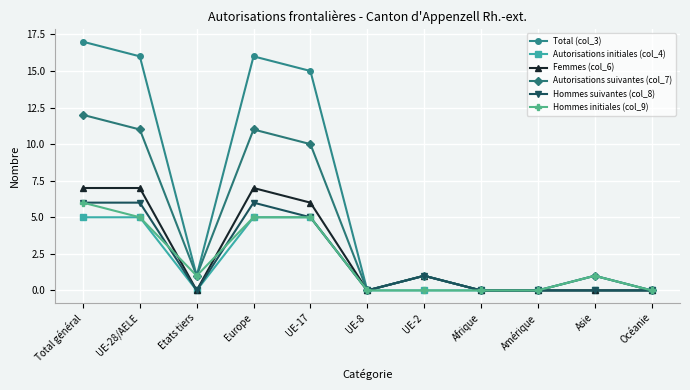

Reading left to right, extract all data points from this chart.

Total (col_3): Total général=17	UE-28/AELE=16	Etats tiers=1	Europe=16	UE-17=15	UE-8=0	UE-2=1	Afrique=0	Amérique=0	Asie=1	Océanie=0
Autorisations initiales (col_4): Total général=5	UE-28/AELE=5	Etats tiers=0	Europe=5	UE-17=5	UE-8=0	UE-2=0	Afrique=0	Amérique=0	Asie=0	Océanie=0
Femmes (col_6): Total général=7	UE-28/AELE=7	Etats tiers=0	Europe=7	UE-17=6	UE-8=0	UE-2=1	Afrique=0	Amérique=0	Asie=0	Océanie=0
Autorisations suivantes (col_7): Total général=12	UE-28/AELE=11	Etats tiers=1	Europe=11	UE-17=10	UE-8=0	UE-2=1	Afrique=0	Amérique=0	Asie=1	Océanie=0
Hommes suivantes (col_8): Total général=6	UE-28/AELE=6	Etats tiers=0	Europe=6	UE-17=5	UE-8=0	UE-2=1	Afrique=0	Amérique=0	Asie=0	Océanie=0
Hommes initiales (col_9): Total général=6	UE-28/AELE=5	Etats tiers=1	Europe=5	UE-17=5	UE-8=0	UE-2=0	Afrique=0	Amérique=0	Asie=1	Océanie=0